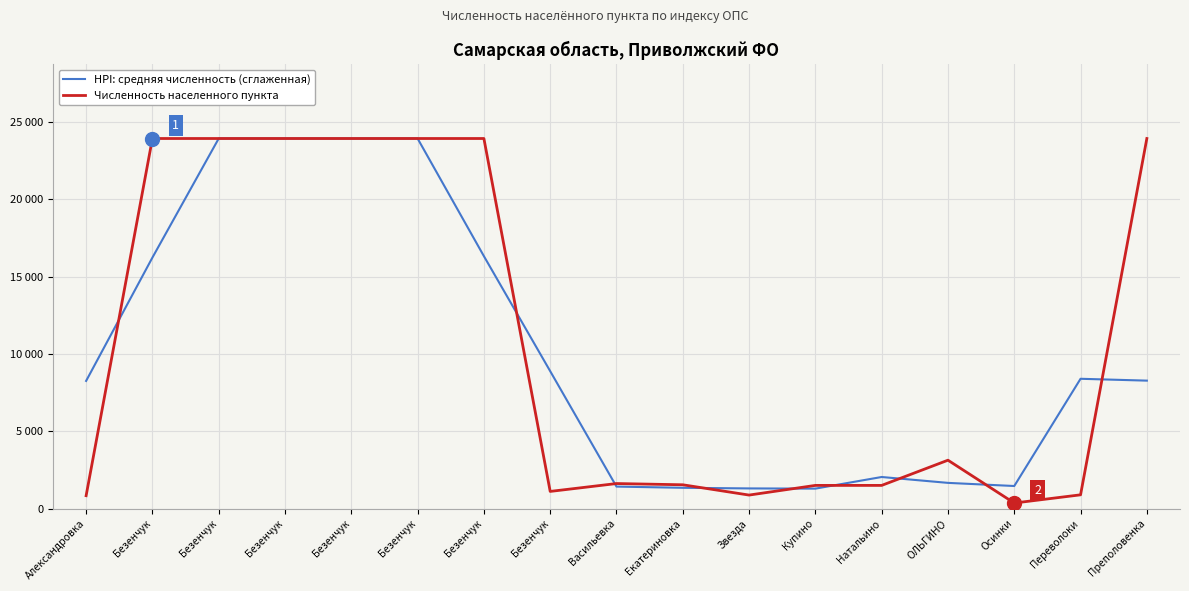

Reading right to left, transcribe all the data shown in this chart.

HPI: средняя численность (сглаженная): 8270.0	8389.7	1458.3	1661.3	2041.0	1289.7	1303.0	1343.0	1421.7	8882.7	16317.0	23921.0	23921.0	23921.0	23921.0	16225.0	8251.3
Численность населенного пункта: 23921.0	889.0	359.0	3127.0	1498.0	1498.0	873.0	1538.0	1618.0	1109.0	23921.0	23921.0	23921.0	23921.0	23921.0	23921.0	833.0